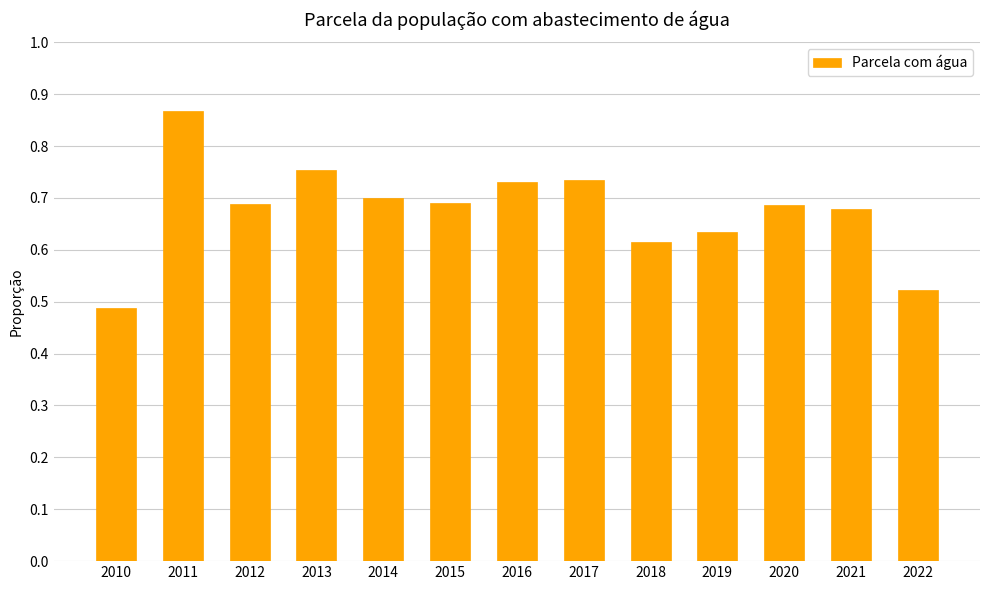

Where is the data nearest to the value 0?

2010